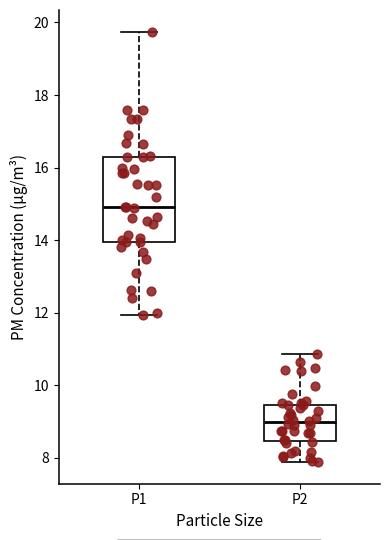

Reading left to right, read every box against the y-axis: the position of its median line, the range the box covers, and the ends of its whiskers. The values are not printed on the chart, so give them approximately, as read against the axis.

P1: median 15.0, box 14.0 to 16.4, whiskers 12.0 to 19.8
P2: median 9.0, box 8.4 to 9.4, whiskers 7.8 to 10.8